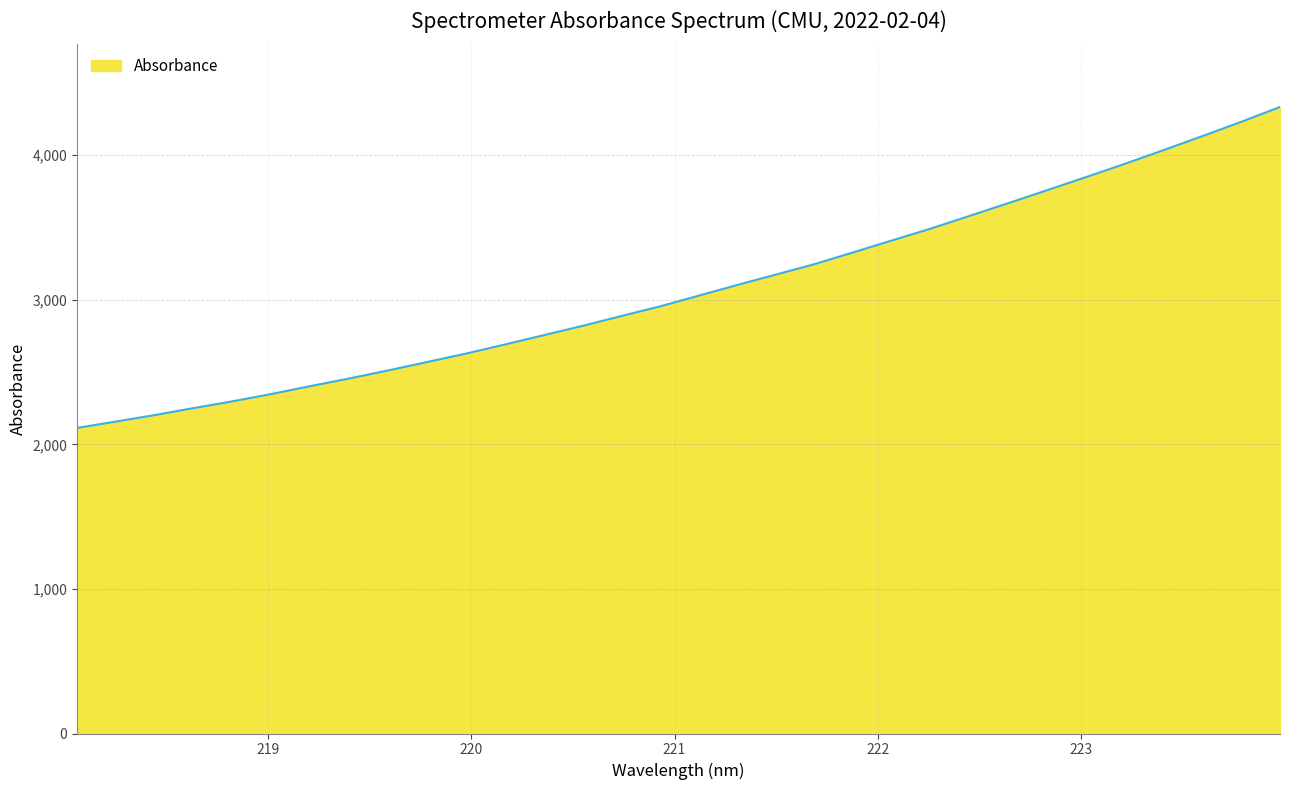

What is the greatest value displayed?

4333.3